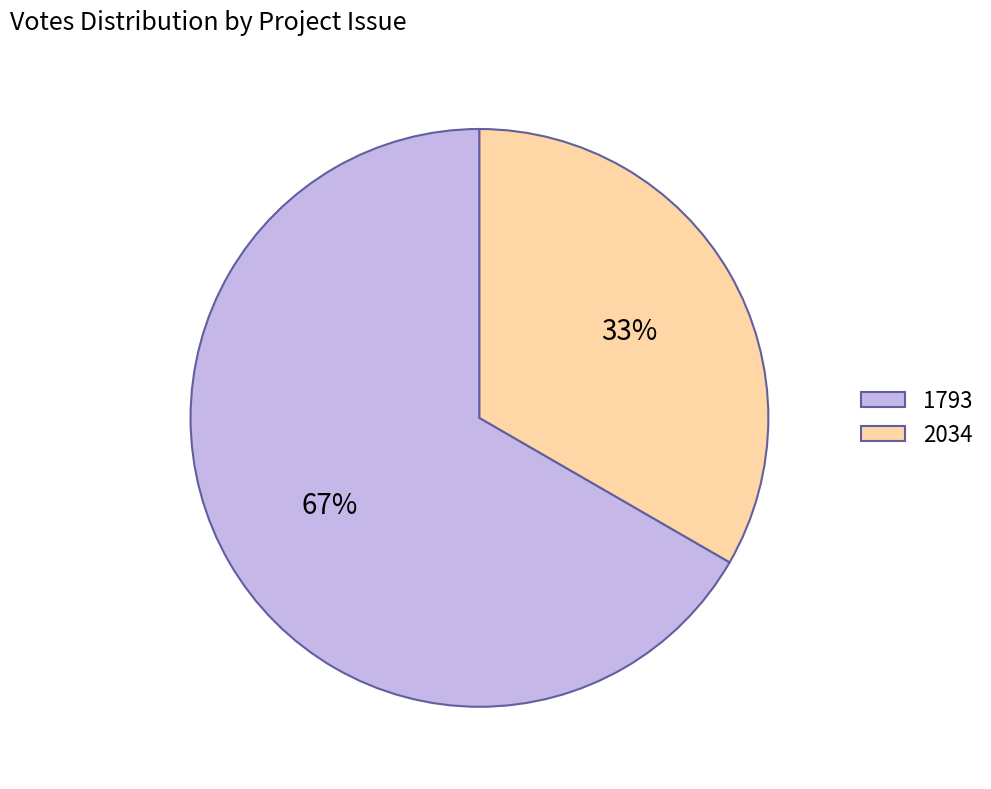

How many segments does this pie chart have?

2